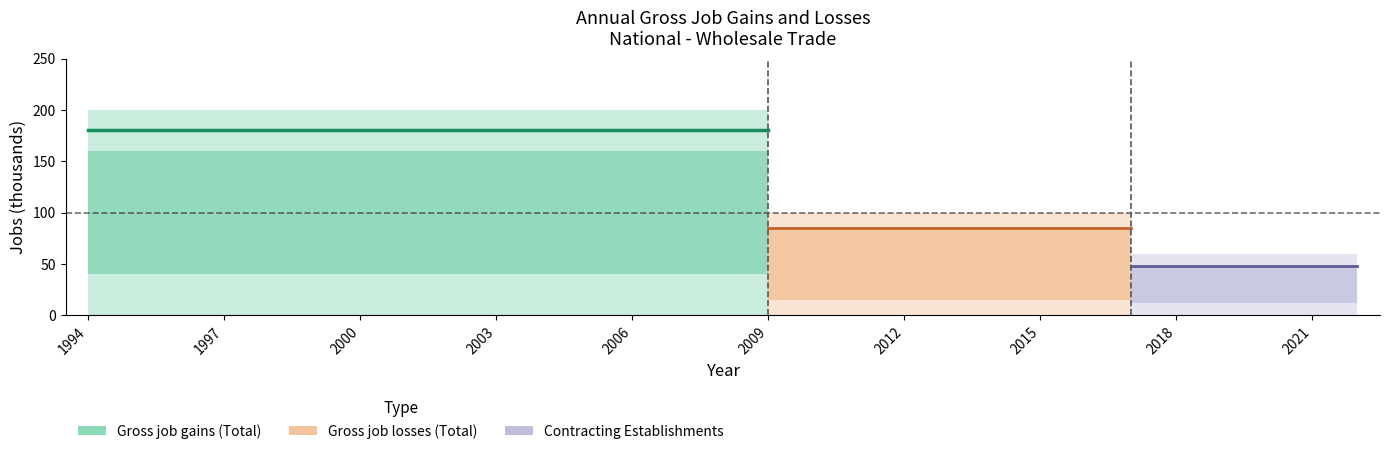

How many lines are shown in the chart?

5